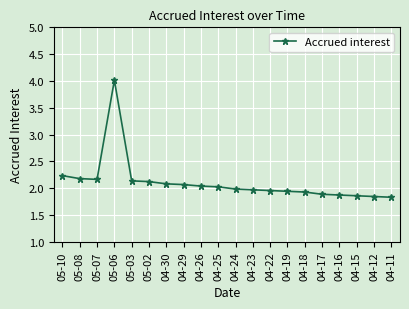

What is the label of the 9th point from the left?

04-26